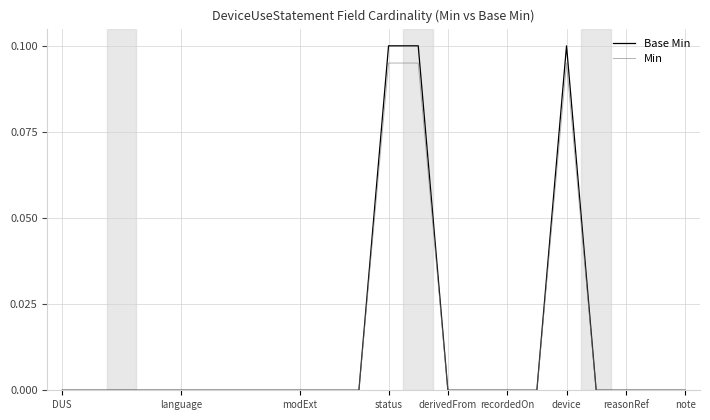

Which series has the widest spread of values?

Base Min